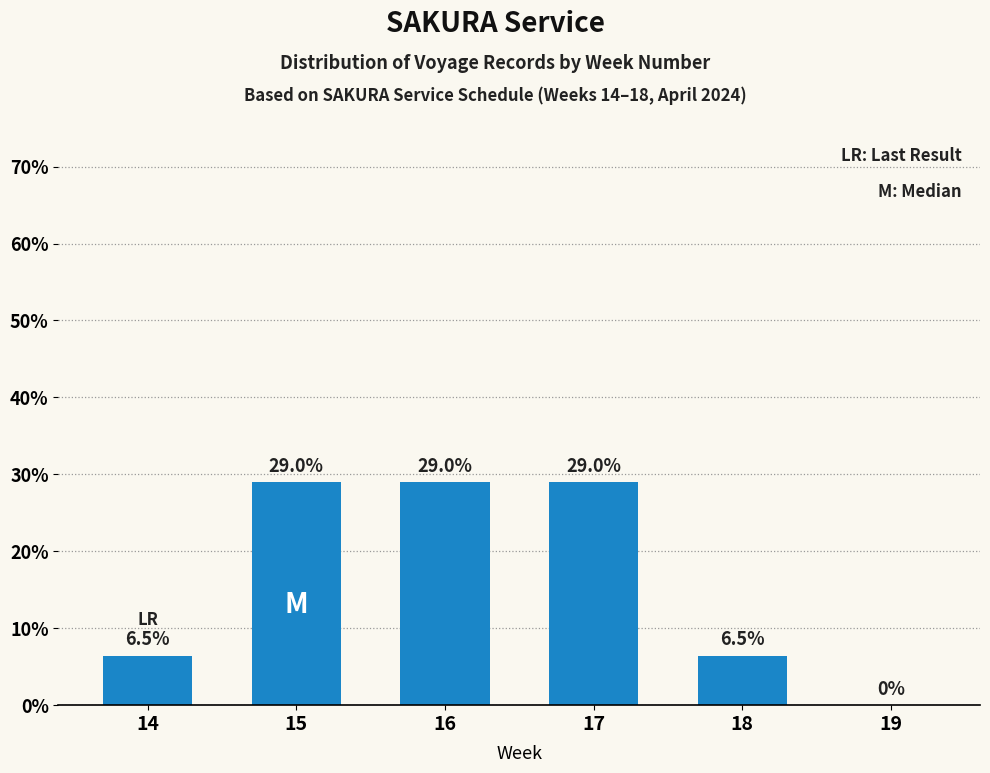

Are the bars horizontal?

No